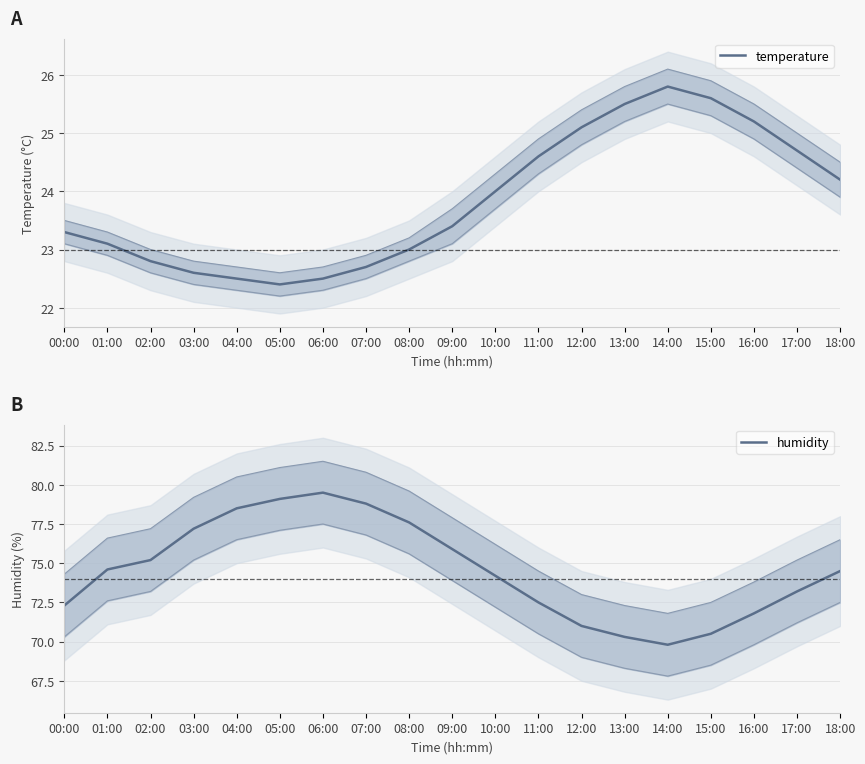

True or false: humidity has a value of 72.5 at 11:00.

True